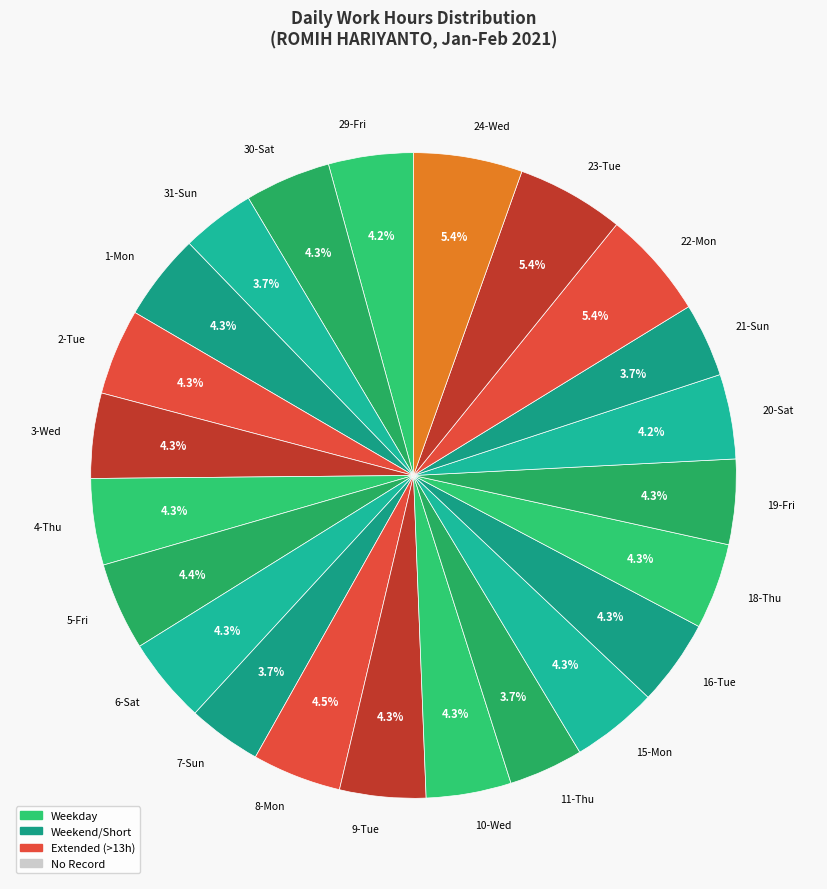

What portion of the pie excludes 16-Tue?

95.7%